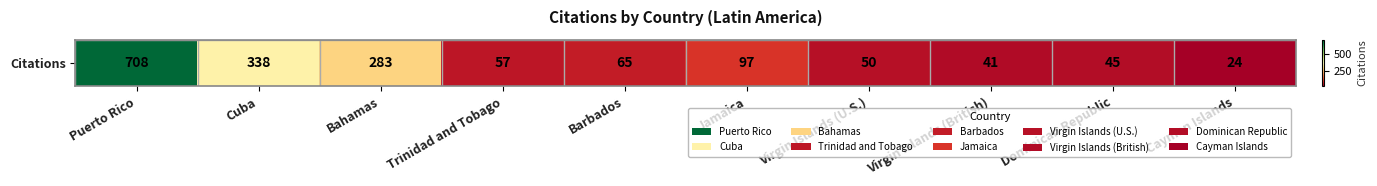

Reading left to right, list all the values displayed in this chart.

708	338	283	57	65	97	50	41	45	24